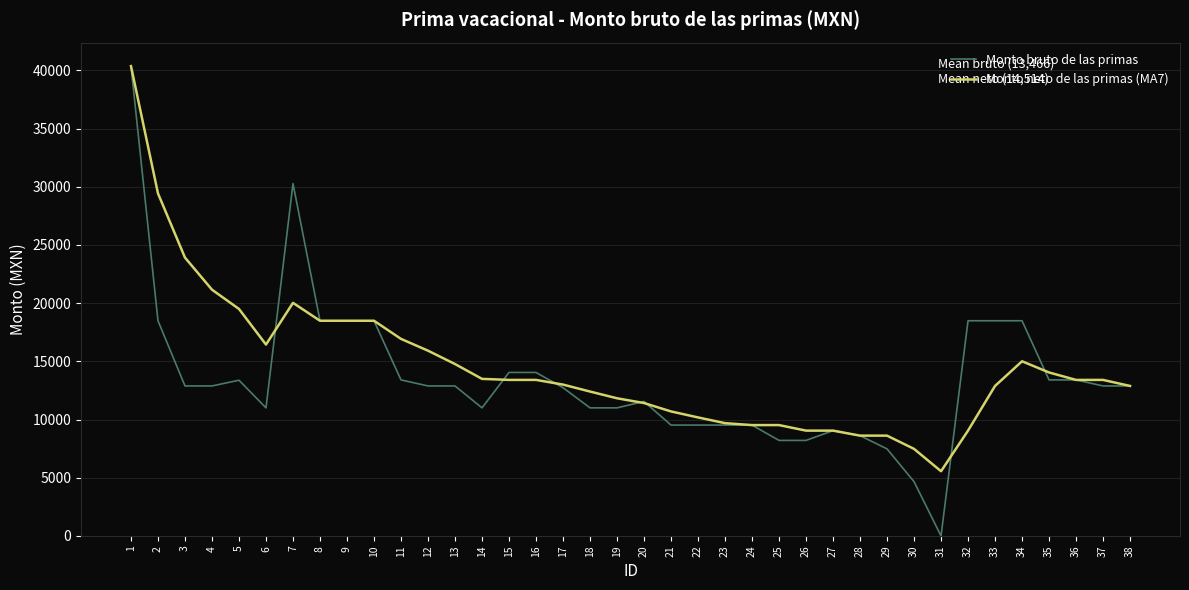

Which category has the lowest value across all series?

31